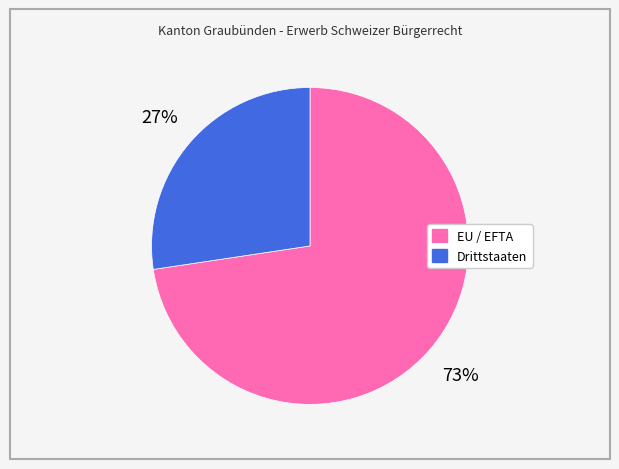

Is it true that EU / EFTA is 78% of the pie?

False